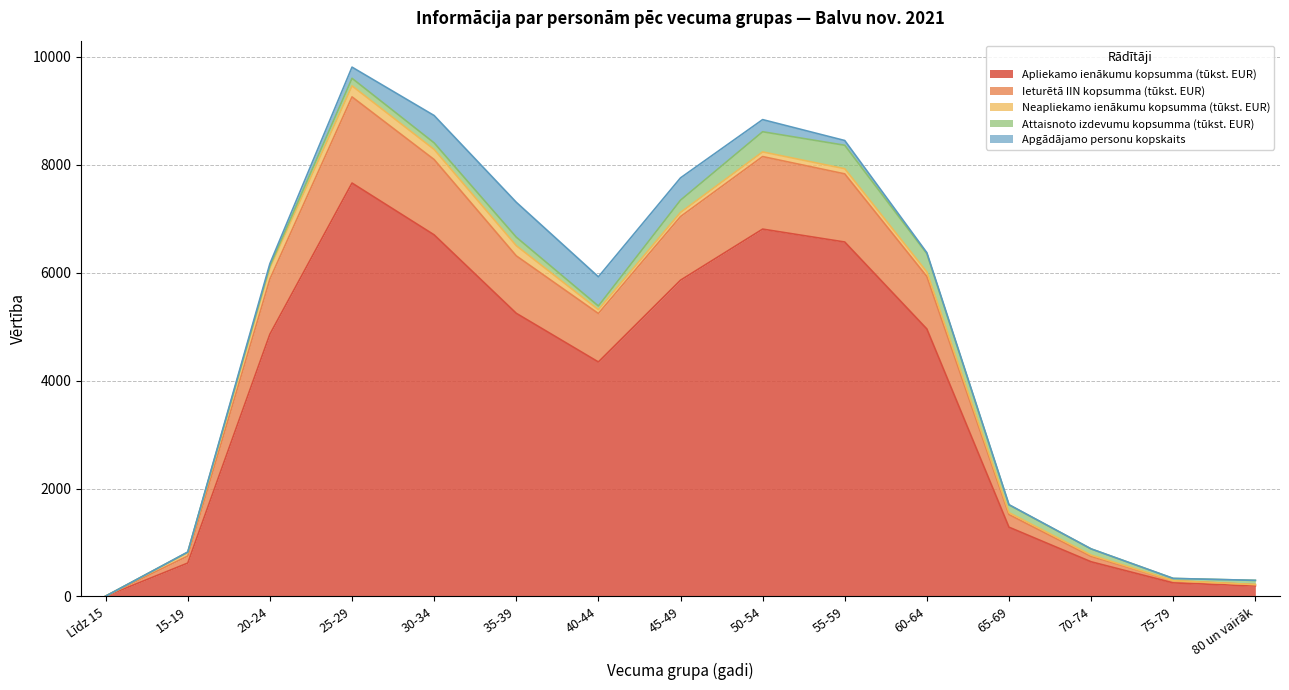

At which label does Attaisnoto izdevumu kopsumma (tūkst. EUR) first exceed 121?

25-29